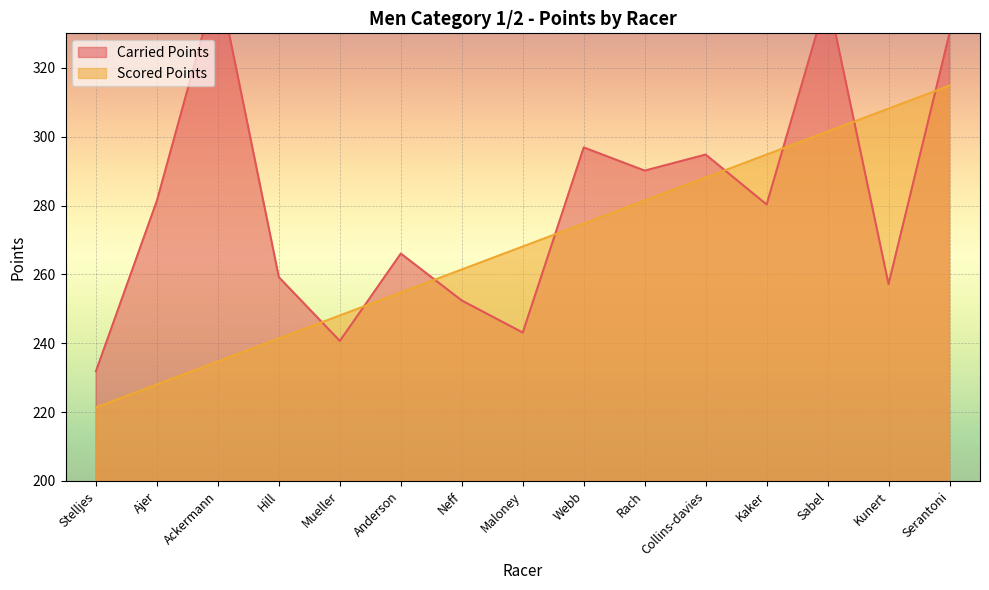

True or false: Scored Points has more than 0 interior local peaks.

False